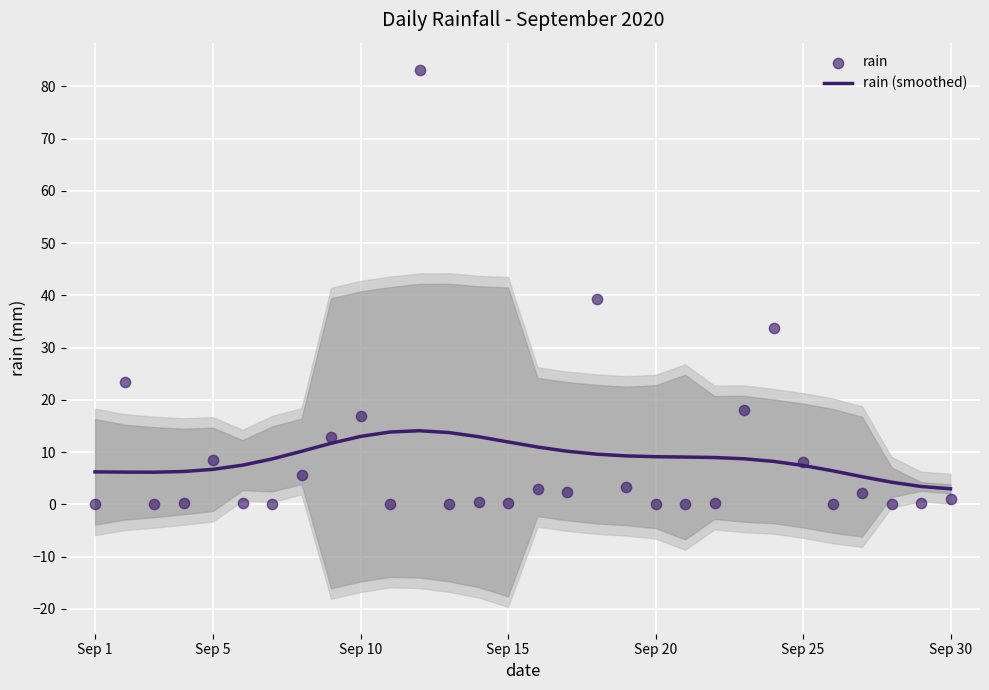

Which series reaches the minimum Y coordinate?

rain